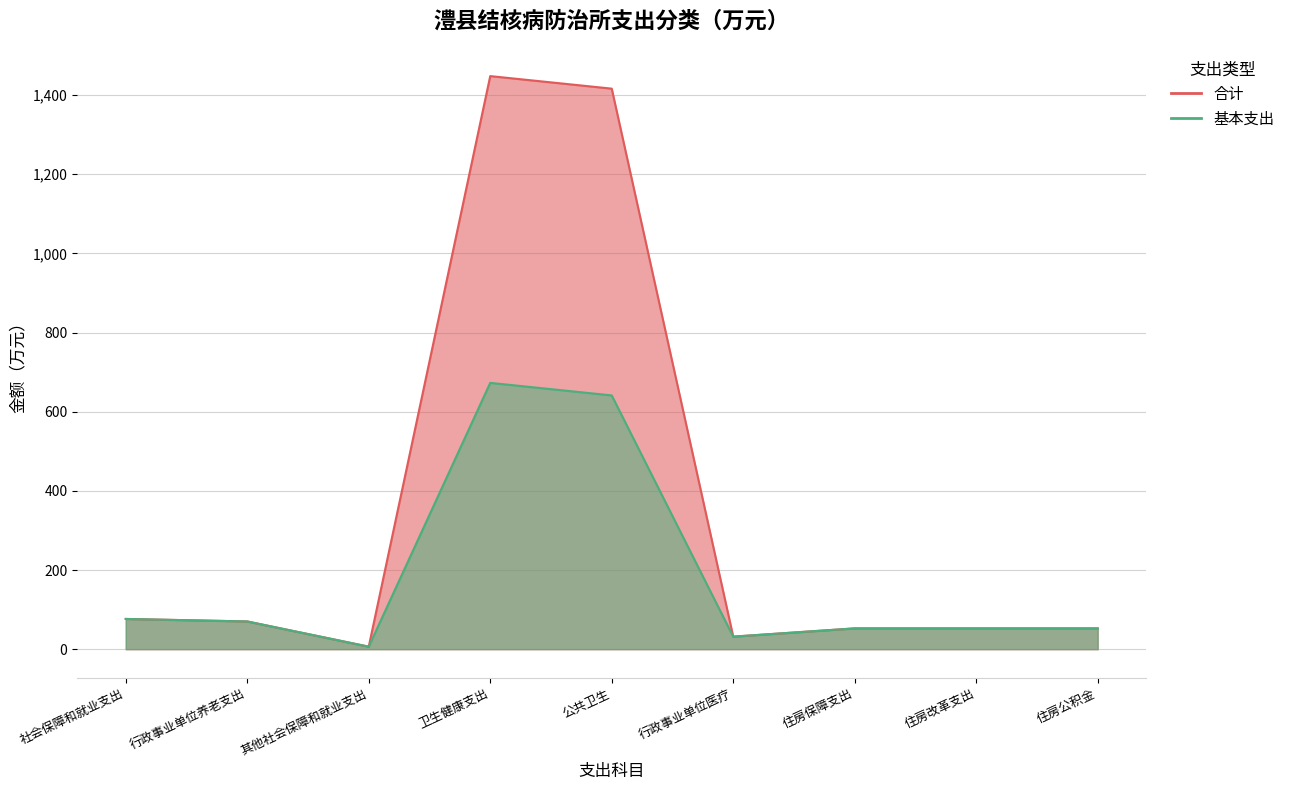

Rank the series at 住房改革支出 from highest to lowest value.

合计, 基本支出